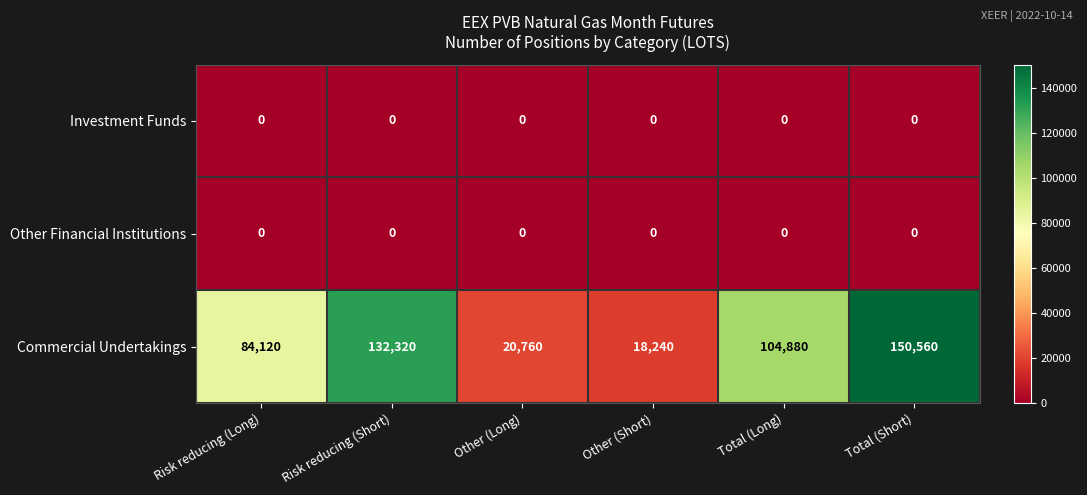

What is the maximum value for Commercial Undertakings?

150560